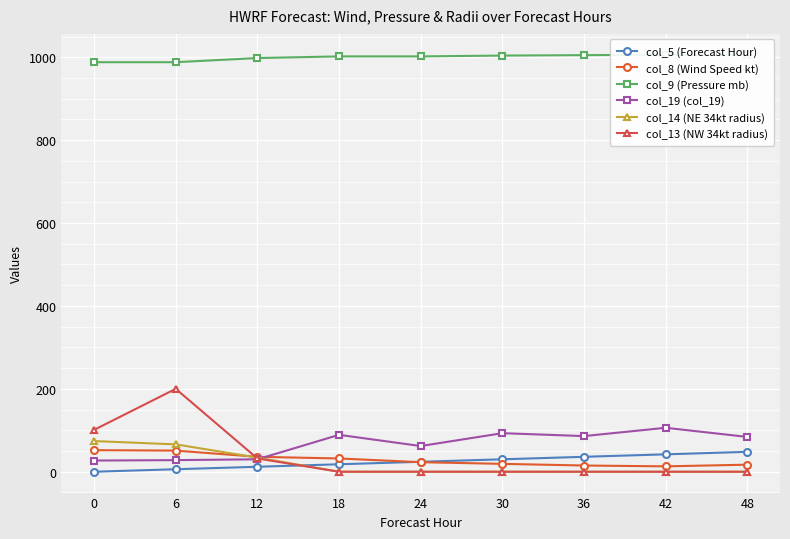

The col_19 (col_19) series shows 9 at 12. True or false?

False